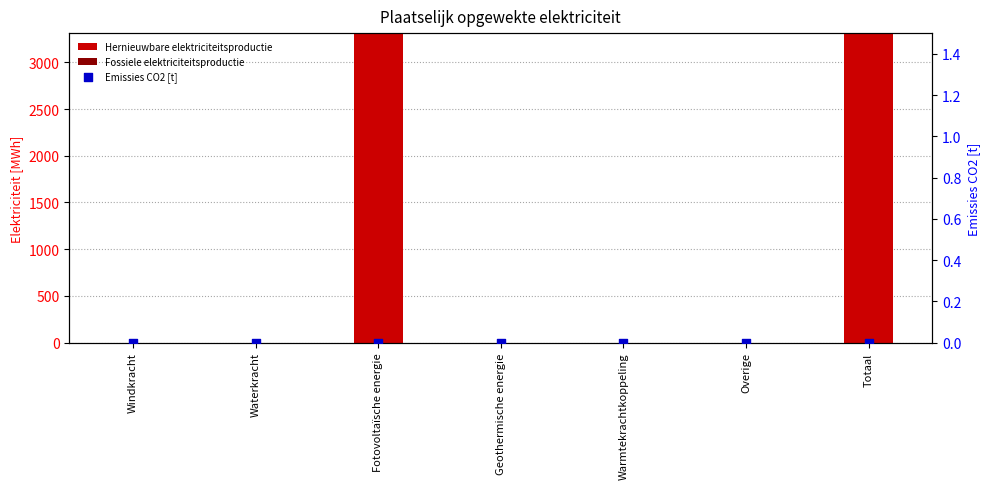

What are all the series names shown in the legend?

Hernieuwbare elektriciteitsproductie, Fossiele elektriciteitsproductie, Emissies CO2 [t]